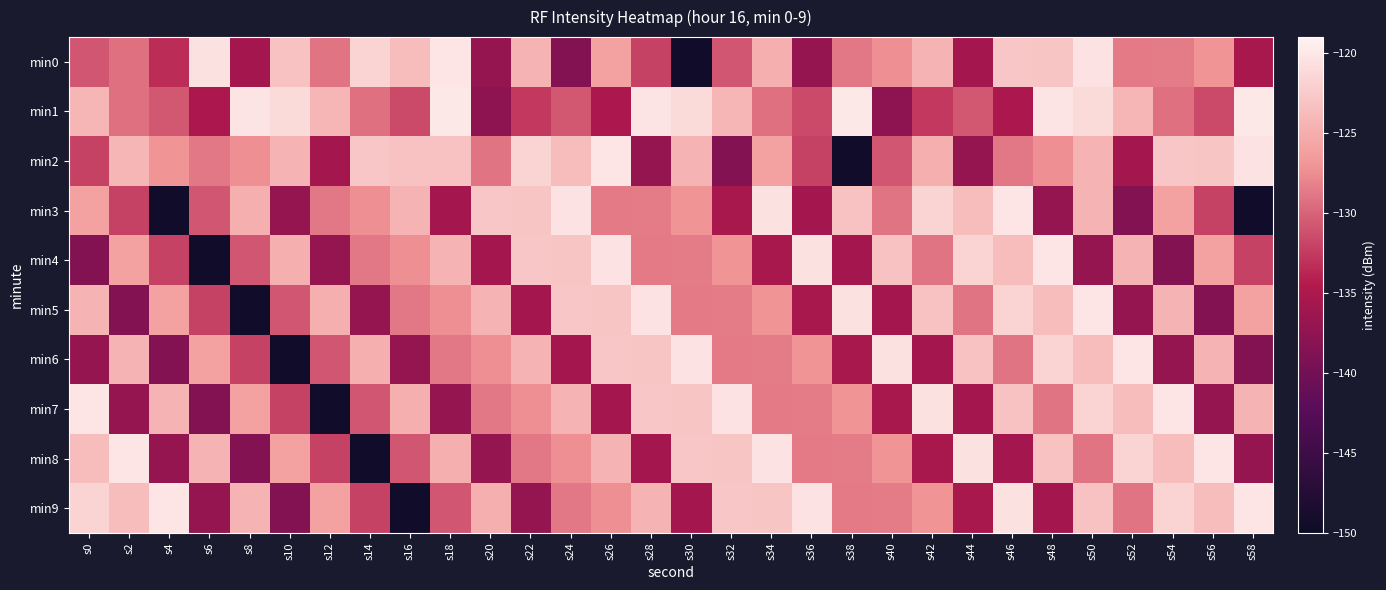

What is the total value across all series at s30?

-1281.0